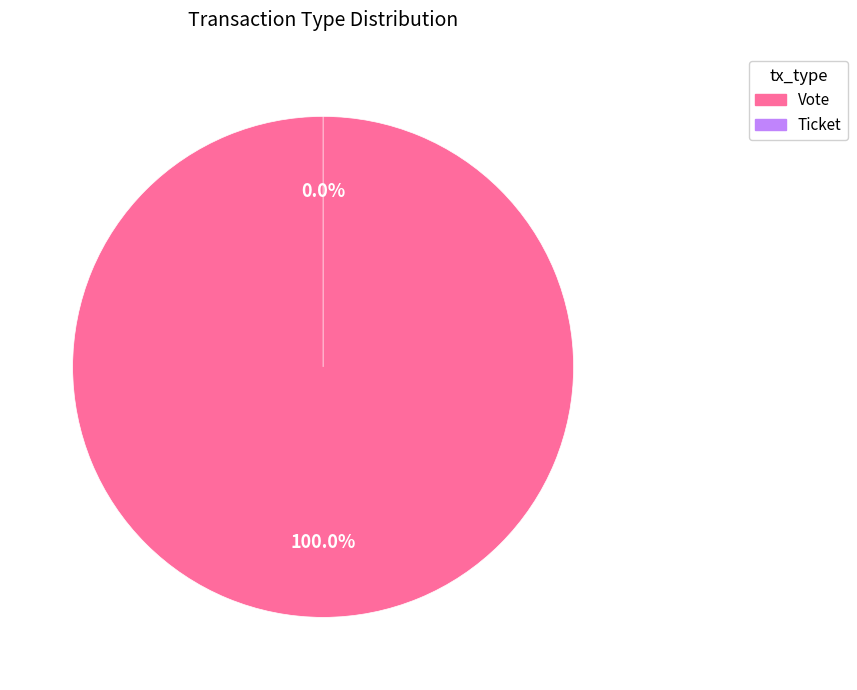

How many slices are in this pie chart?

2